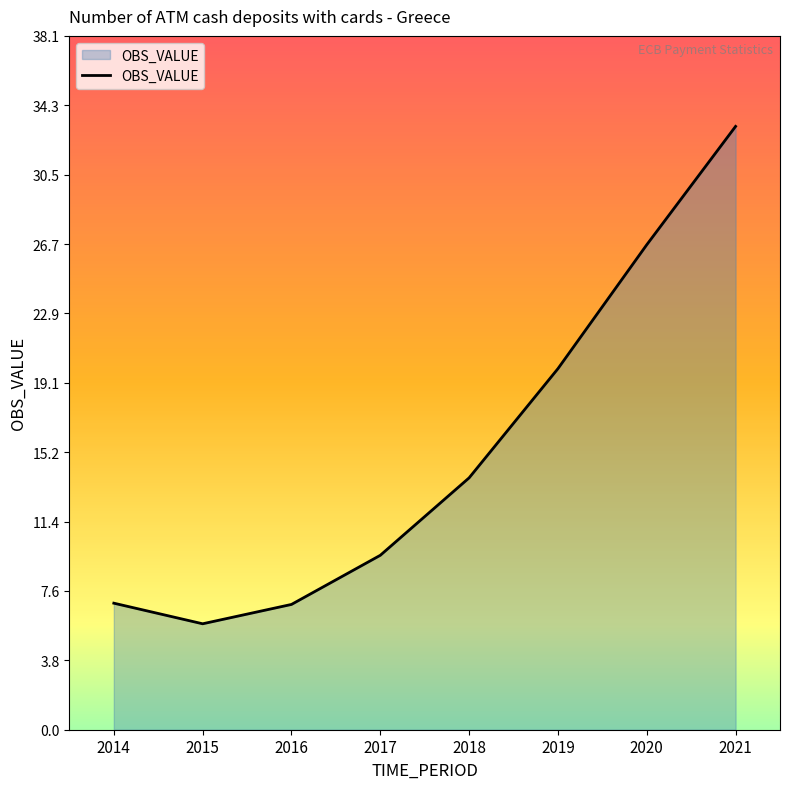

Where does the data first go above 13?

2018